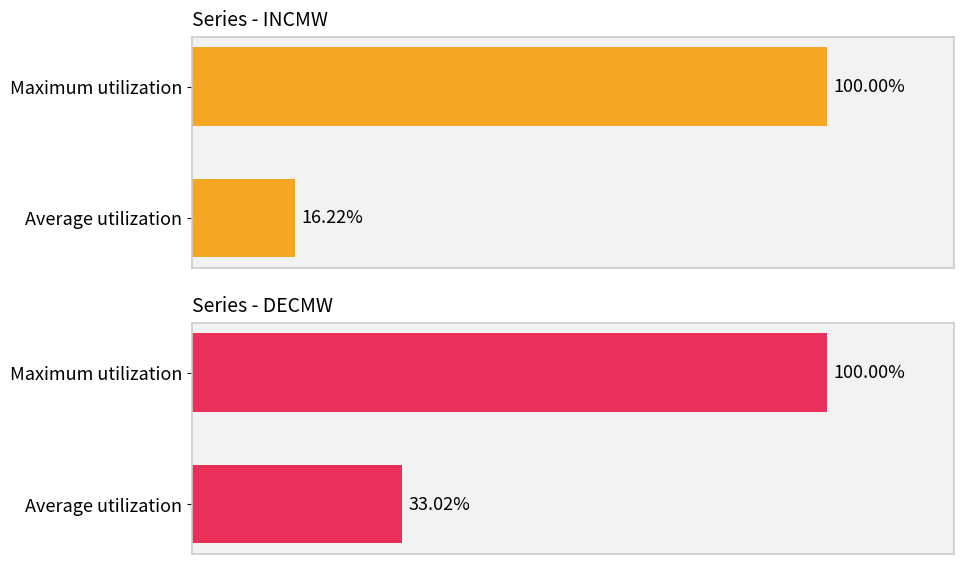

Which has a higher value, Maximum utilization or Average utilization?

Maximum utilization